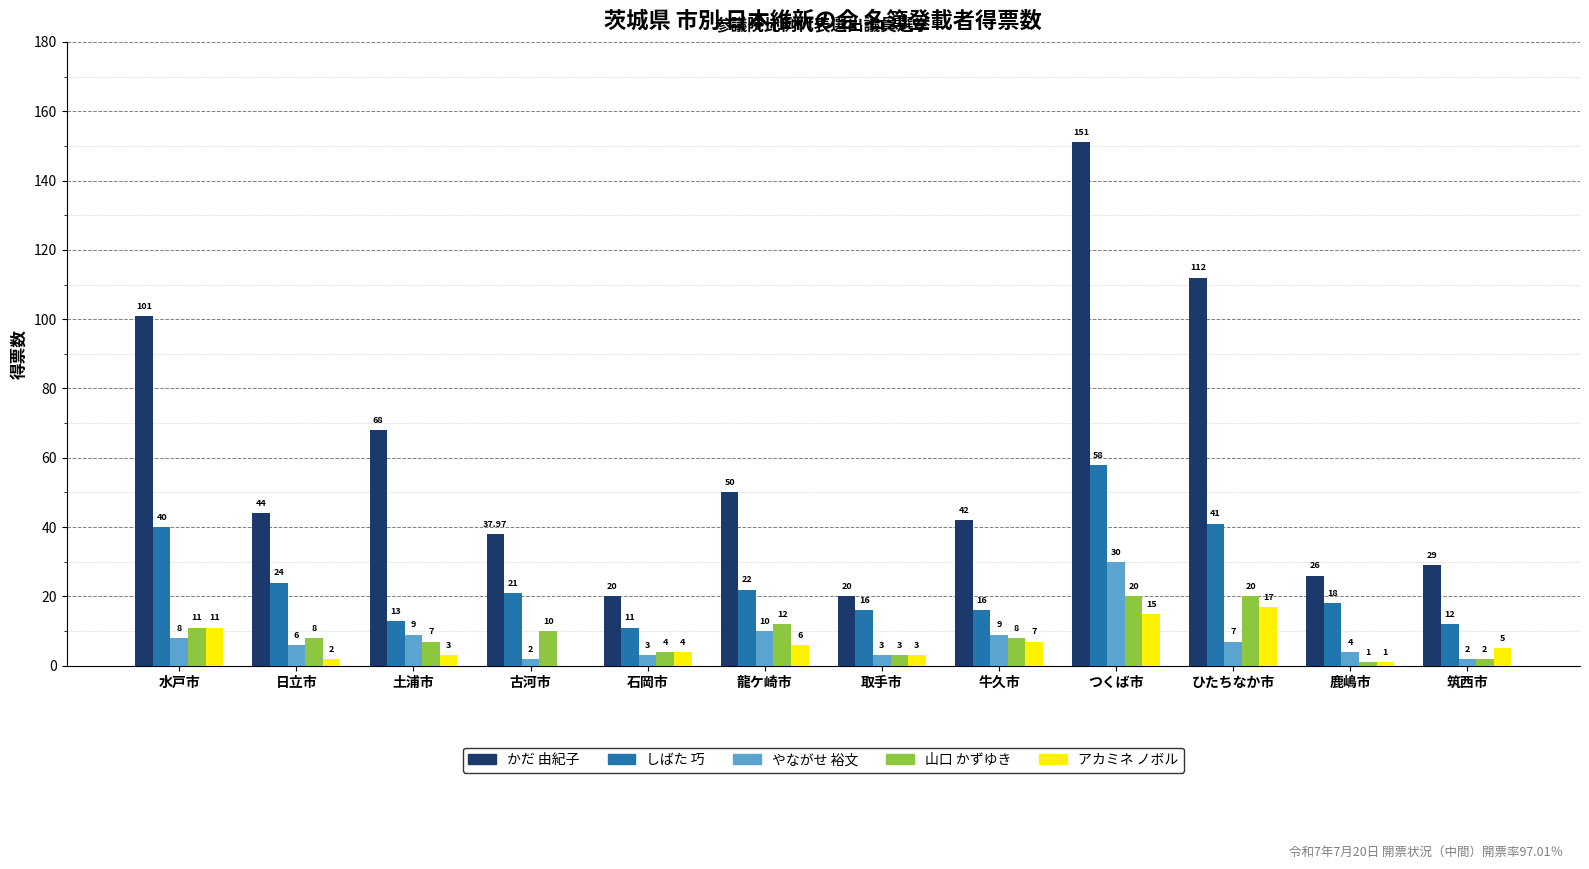

Which series has the largest total across all categories?

かだ 由紀子